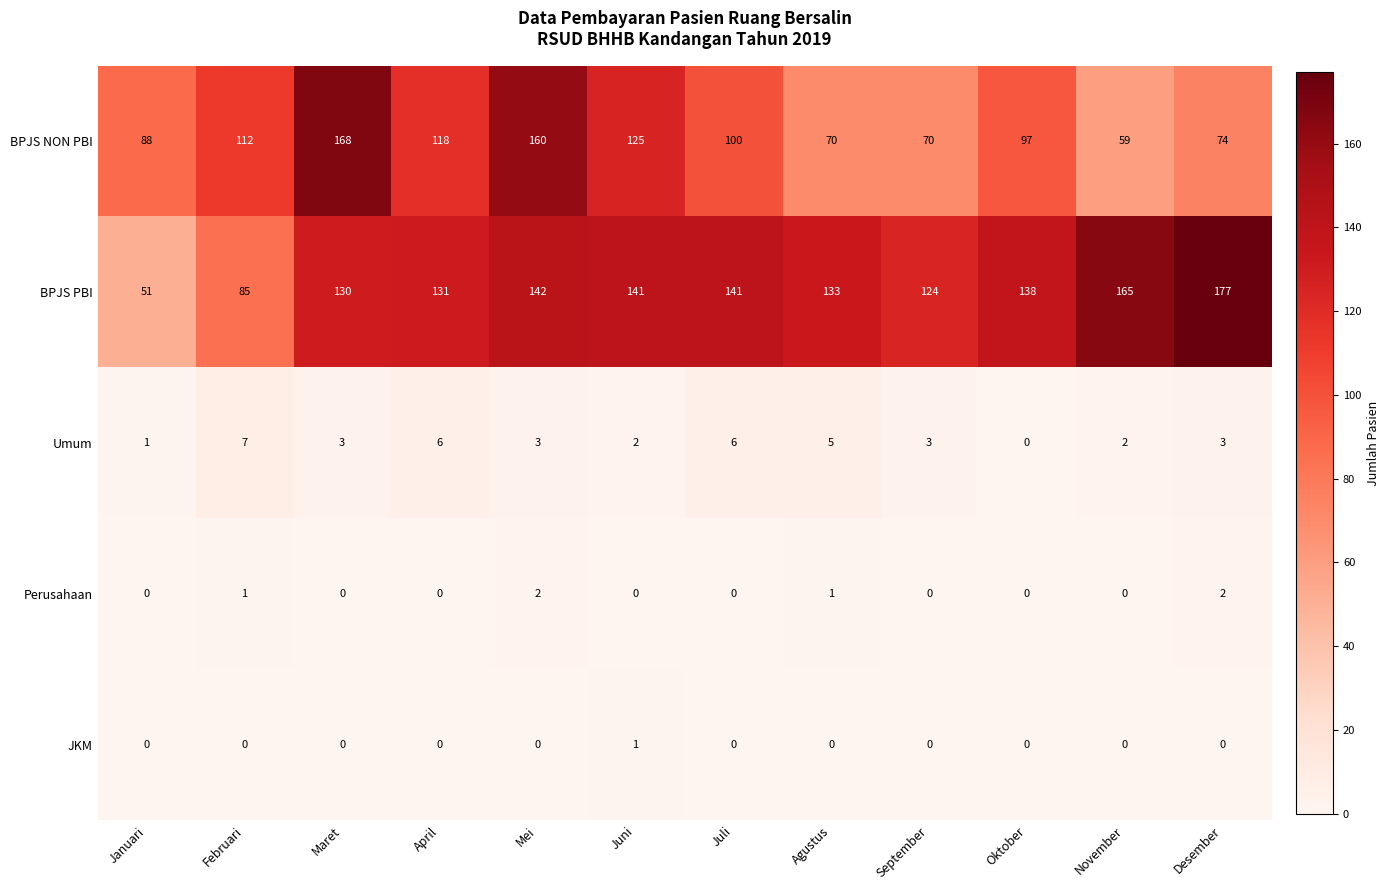

Count the number of categories in the chart.

12